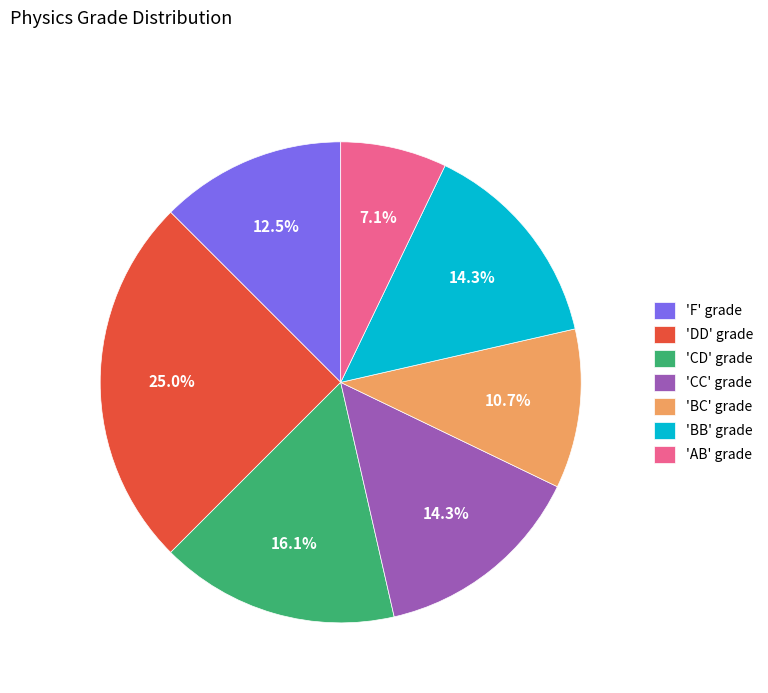

Between 'AB' grade and 'DD' grade, which is larger?

'DD' grade